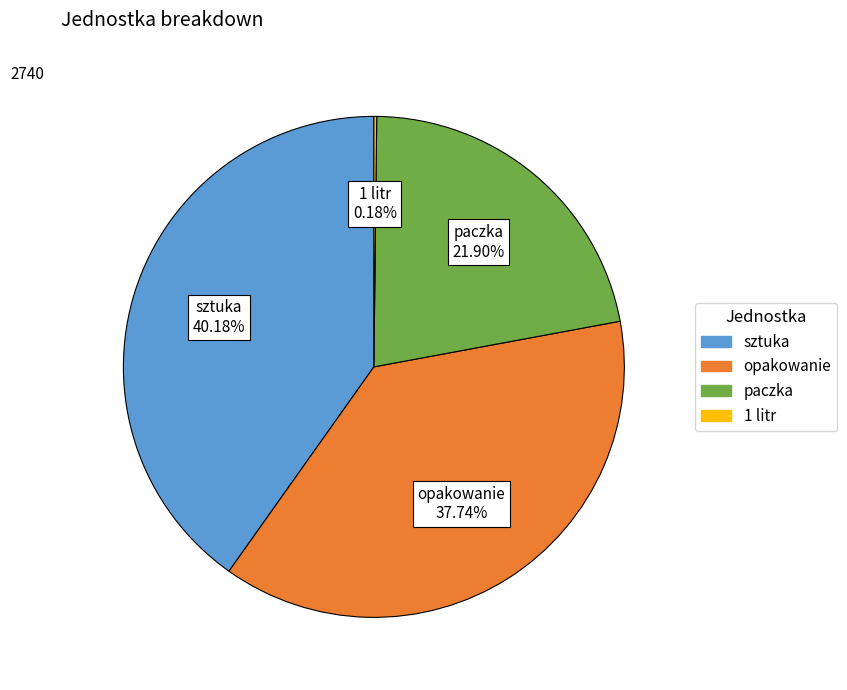

Which has a higher value, sztuka or opakowanie?

sztuka